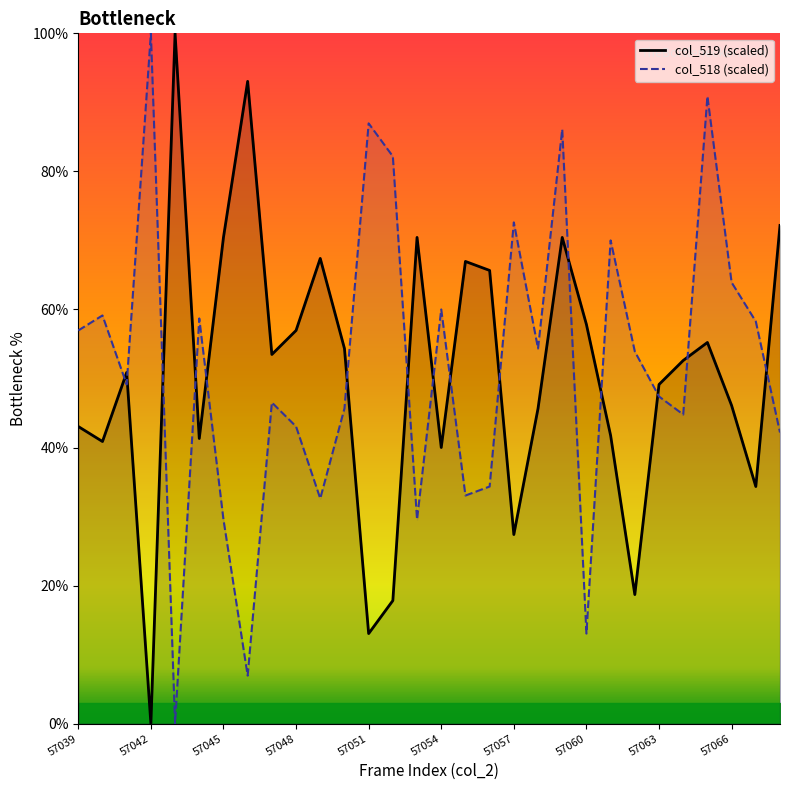

What value does the data have at 57047?

53.5